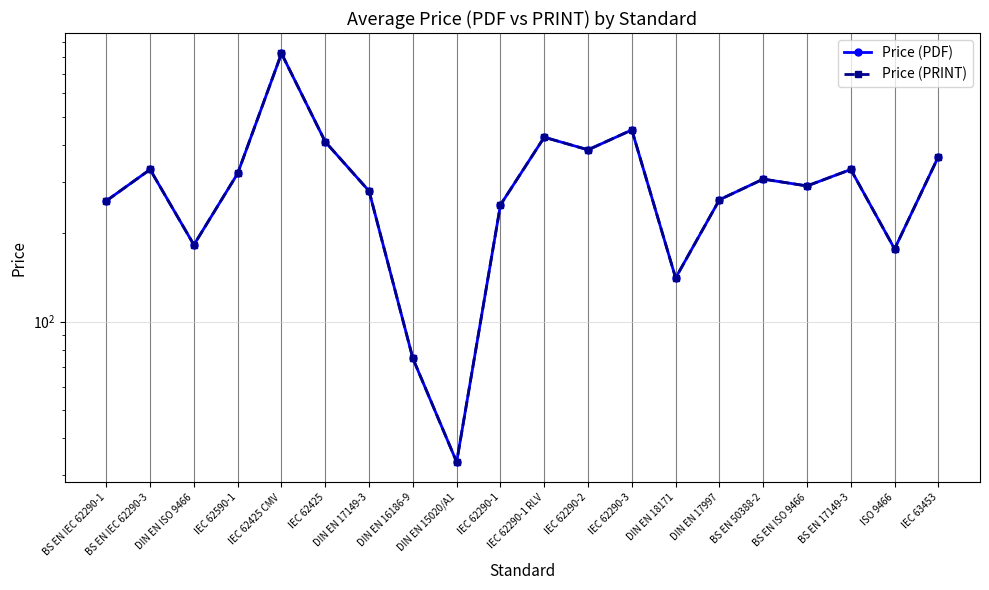

Where is Price (PDF) nearest to the value 426?

IEC 62290-1 RLV